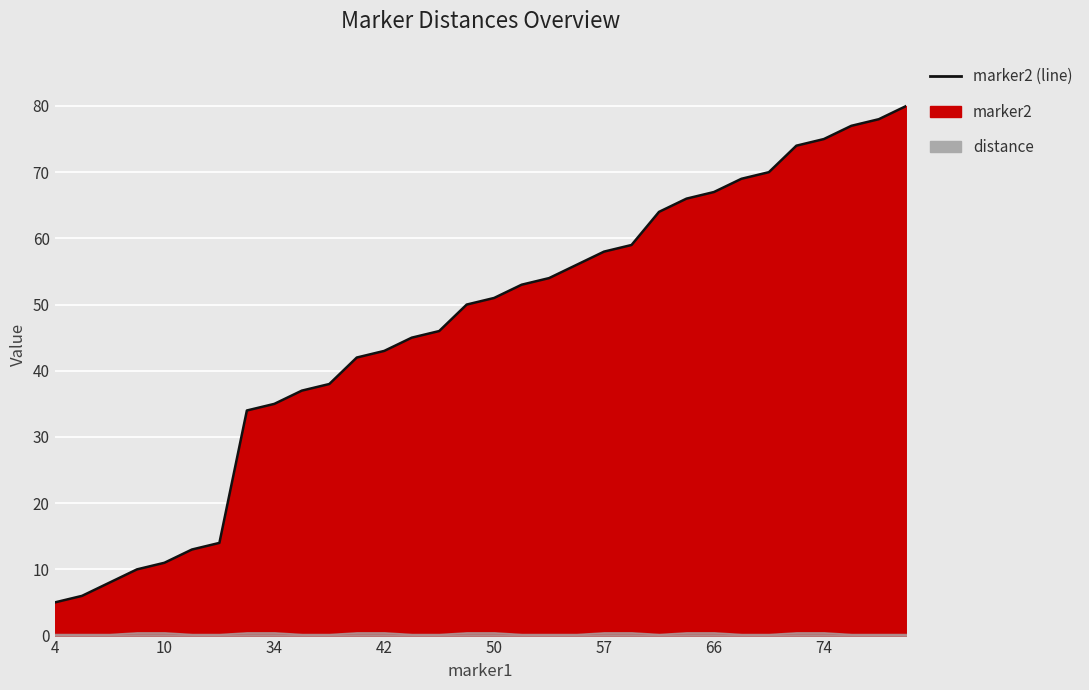

What is the ratio of the value at 4 to the value at 29?

0.1